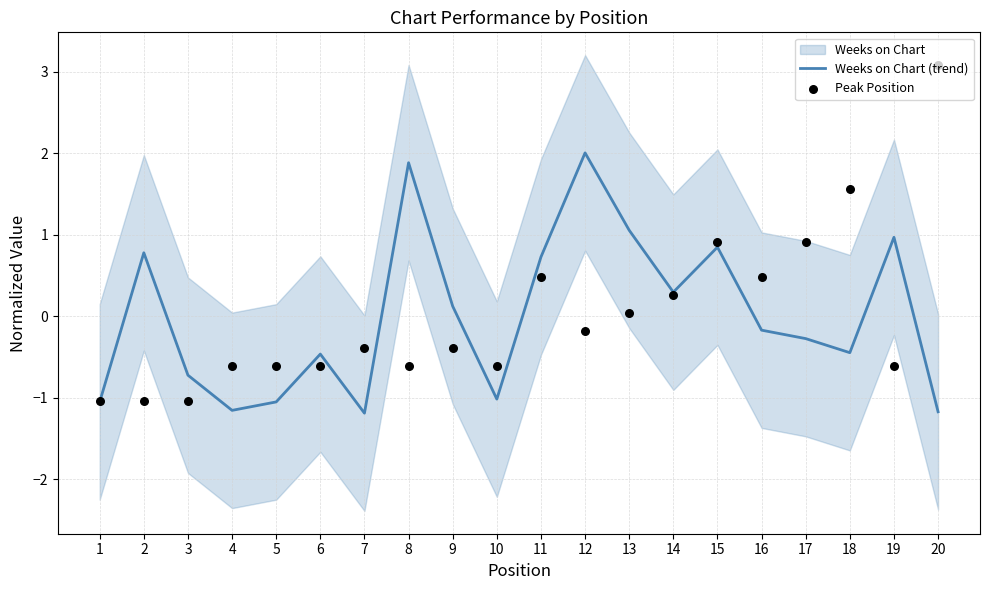

At which category is the sum across all series the highest?

20